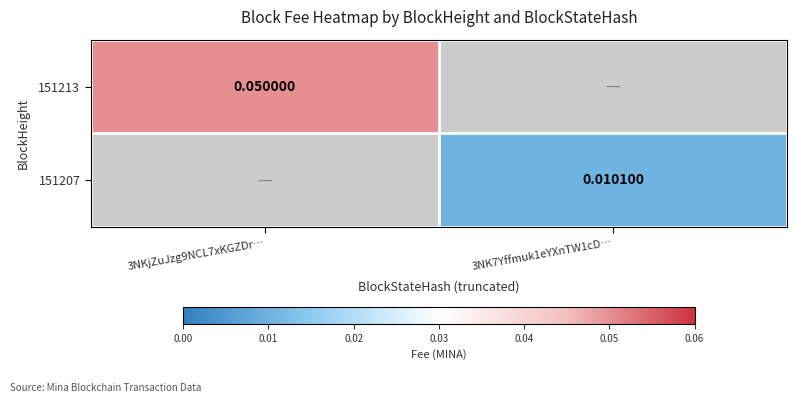

Is the value of 151213 at 3NKjZuJzg9NCL7xKGZDr… greater than the value of 151207 at 3NK7Yffmuk1eYXnTW1cD…?

Yes